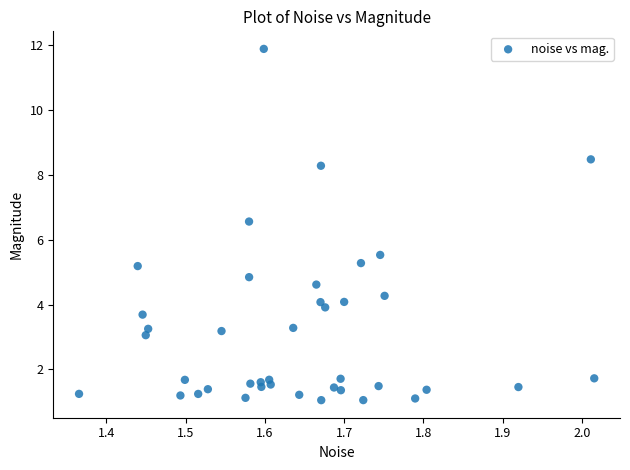

What is the range of X values (max minus min)?

0.7